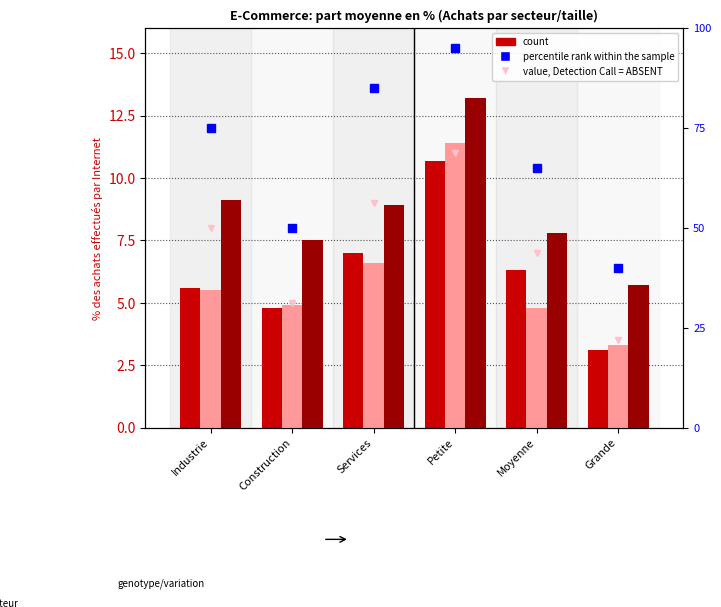

What is the spread (max minus min) of values at Services?

76.0